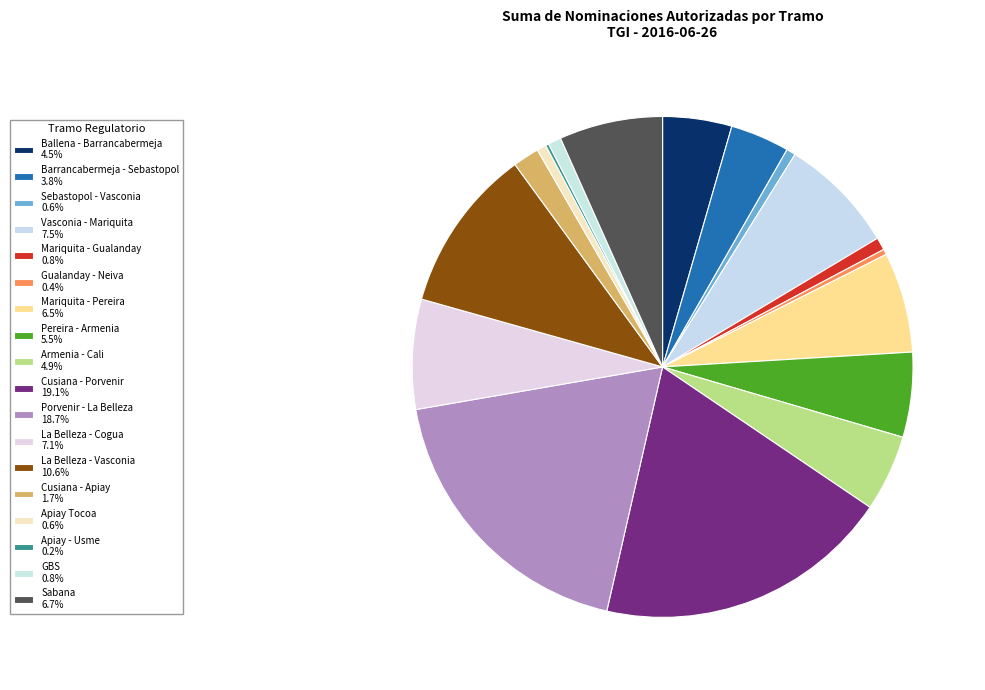

Rank the categories by value from lowest to highest.

Apiay - Usme, Gualanday - Neiva, Sebastopol - Vasconia, Apiay Tocoa, Mariquita - Gualanday, GBS, Cusiana - Apiay, Barrancabermeja - Sebastopol, Ballena - Barrancabermeja, Armenia - Cali, Pereira - Armenia, Mariquita - Pereira, Sabana, La Belleza - Cogua, Vasconia - Mariquita, La Belleza - Vasconia, Porvenir - La Belleza, Cusiana - Porvenir